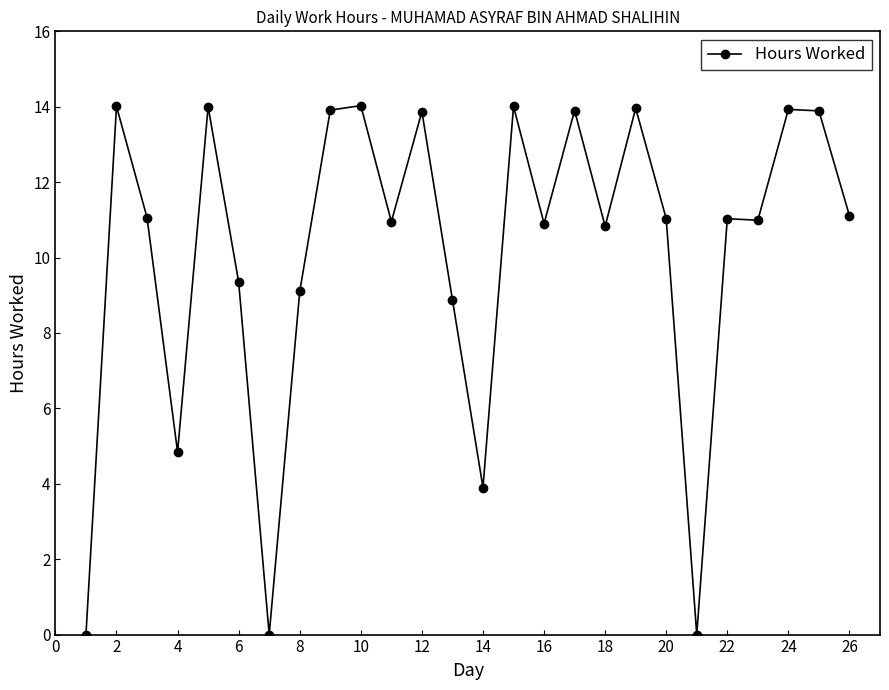

What is the value of the 3rd point from the left?

11.1